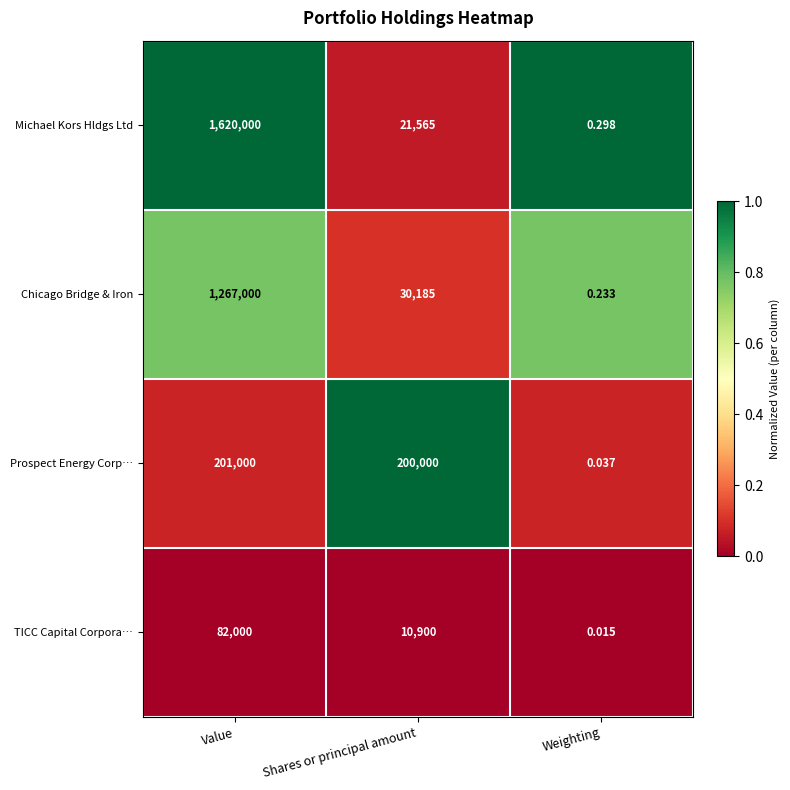

At which category is the sum across all series the highest?

Value